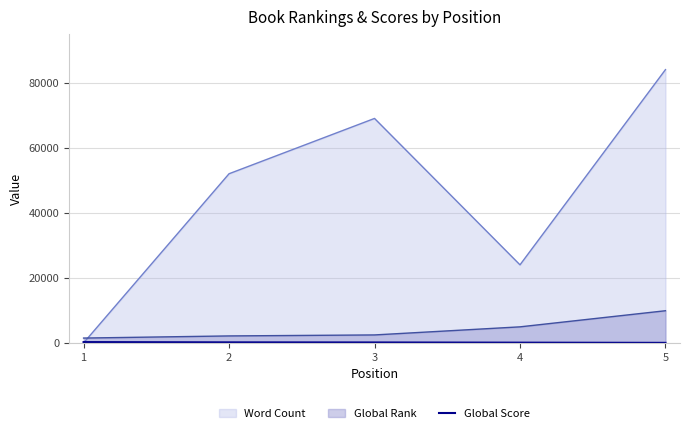

How many lines are shown in the chart?

3